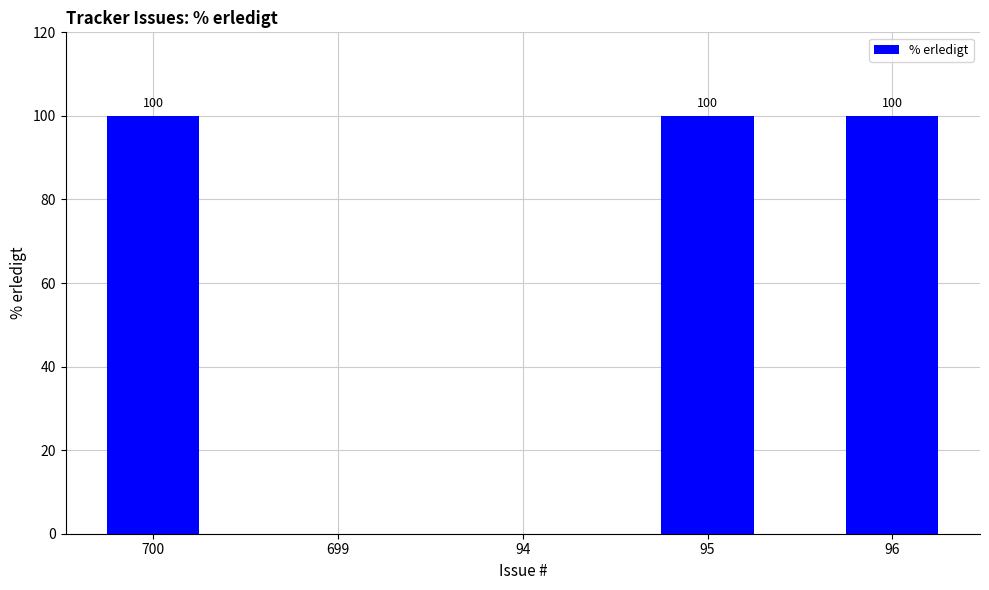

Reading left to right, list all the values displayed in this chart.

100	0	0	100	100